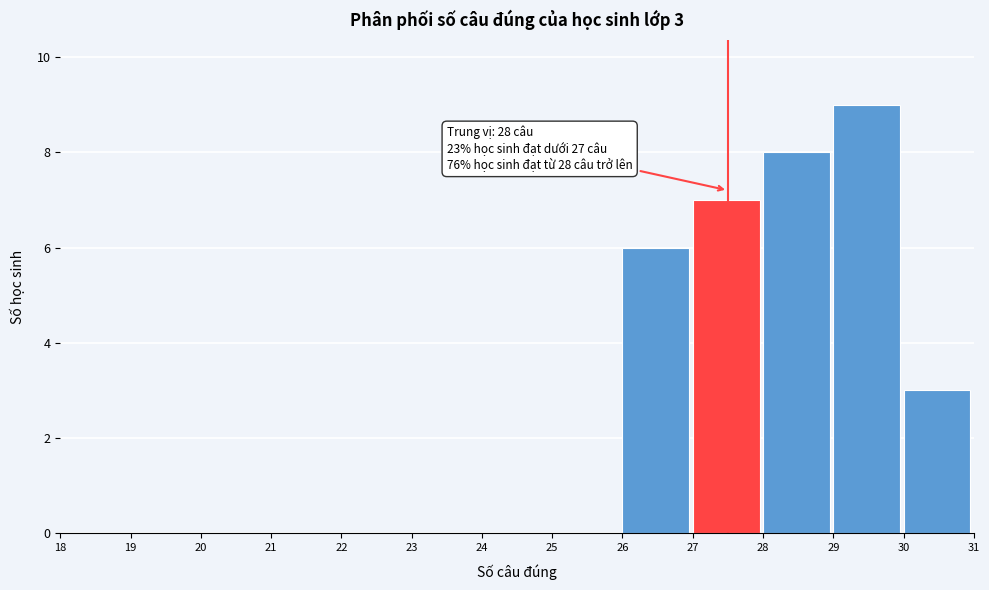

Which range on the x-axis has the tallest bar?

29 to 30